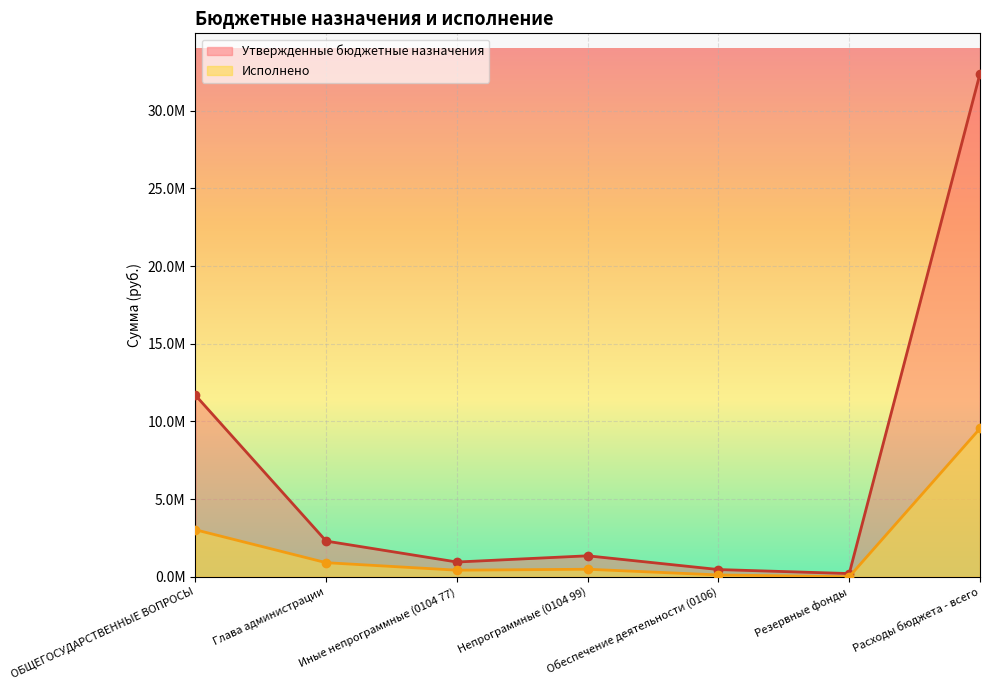

What is the sum of all Утвержденные бюджетные назначения values?

49335877.0